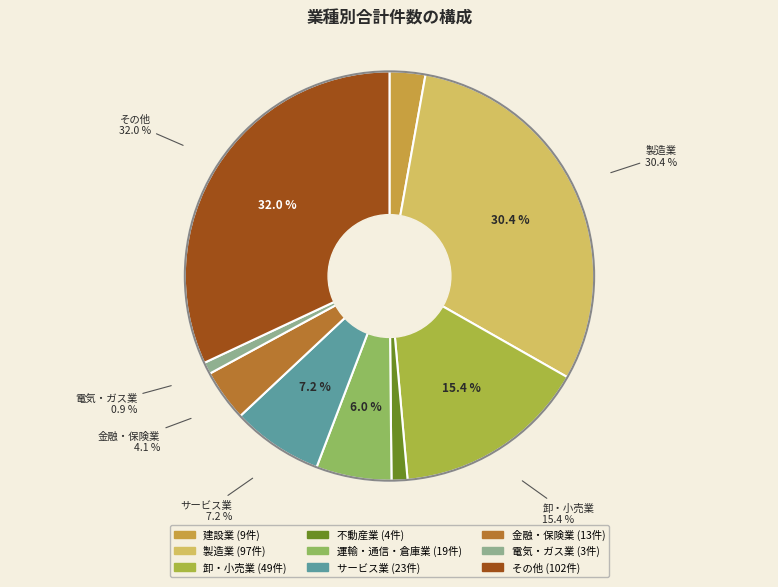

To the nearest percent, what is the difference between the 卸・小売業 and 不動産業 slice percentages?

14%